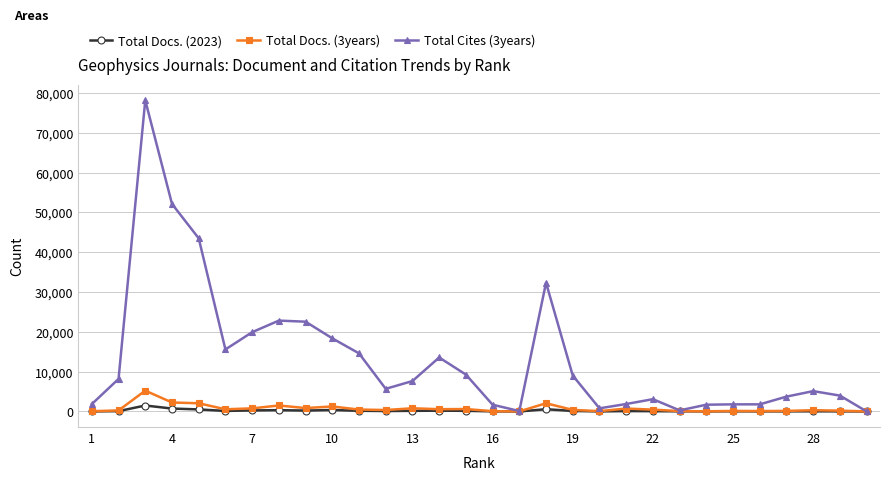

True or false: Total Docs. (3years) has more than 2 interior local peaks.

True